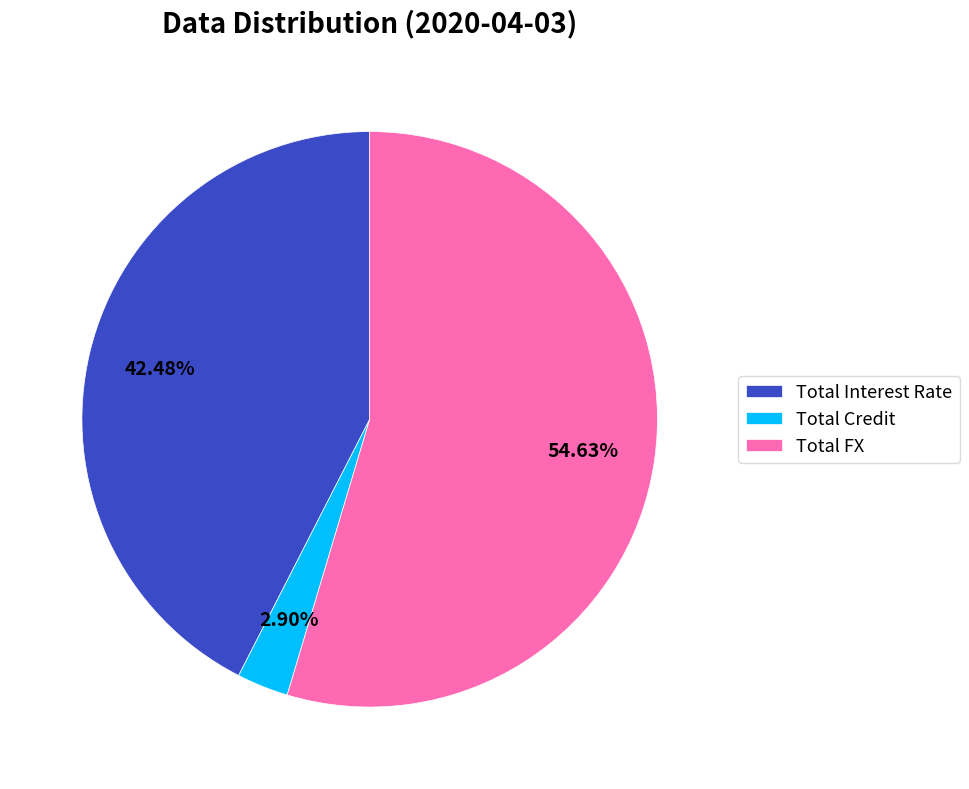

Combined, do Total Interest Rate and Total FX account for over 50%?

Yes